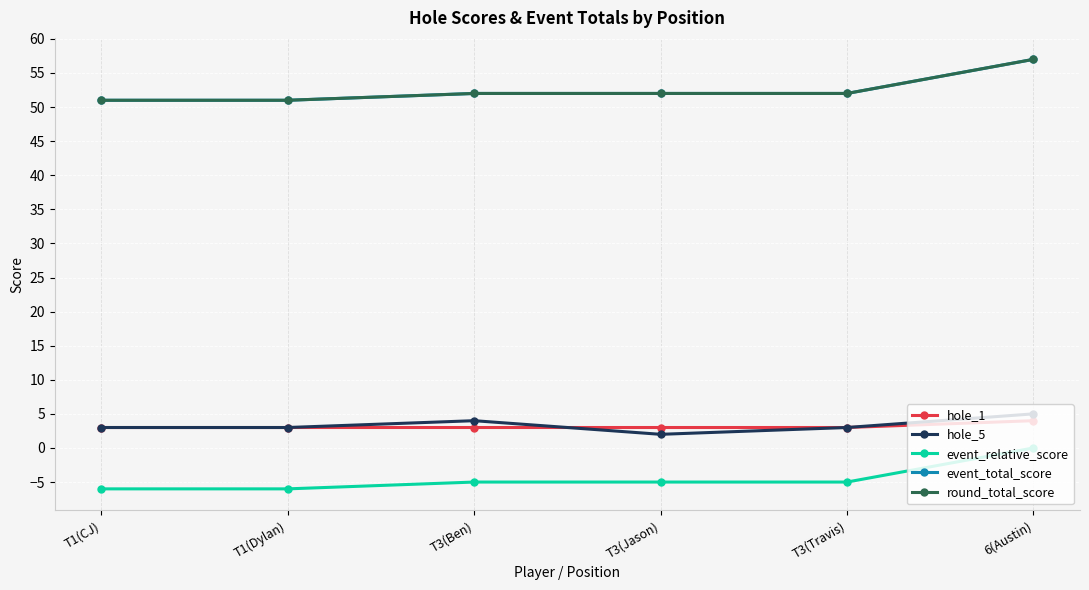

True or false: hole_1 has more than 2 points higher than both neighbors.

False